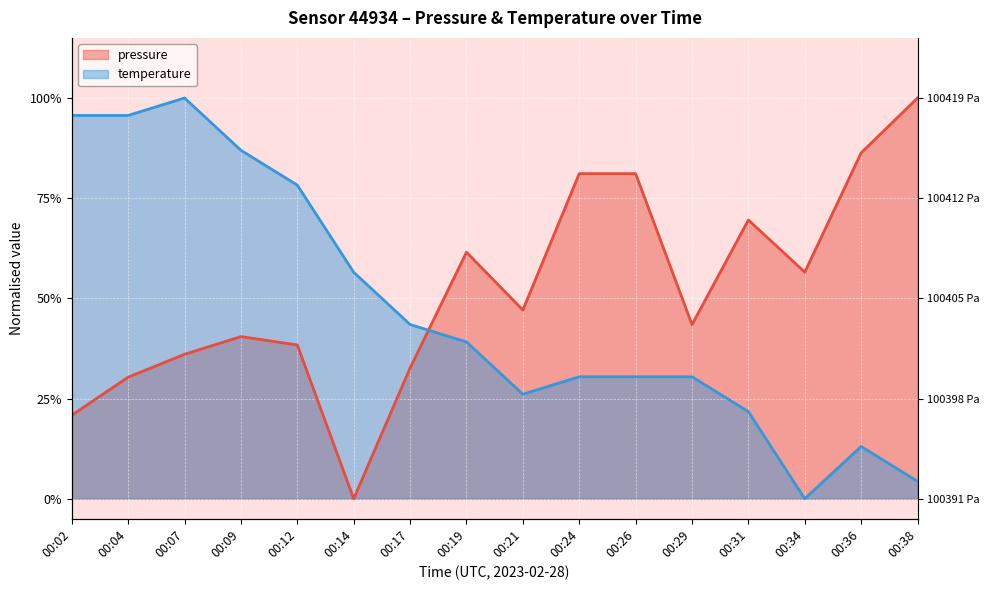

How many interior local peaks does the temperature series have?

2